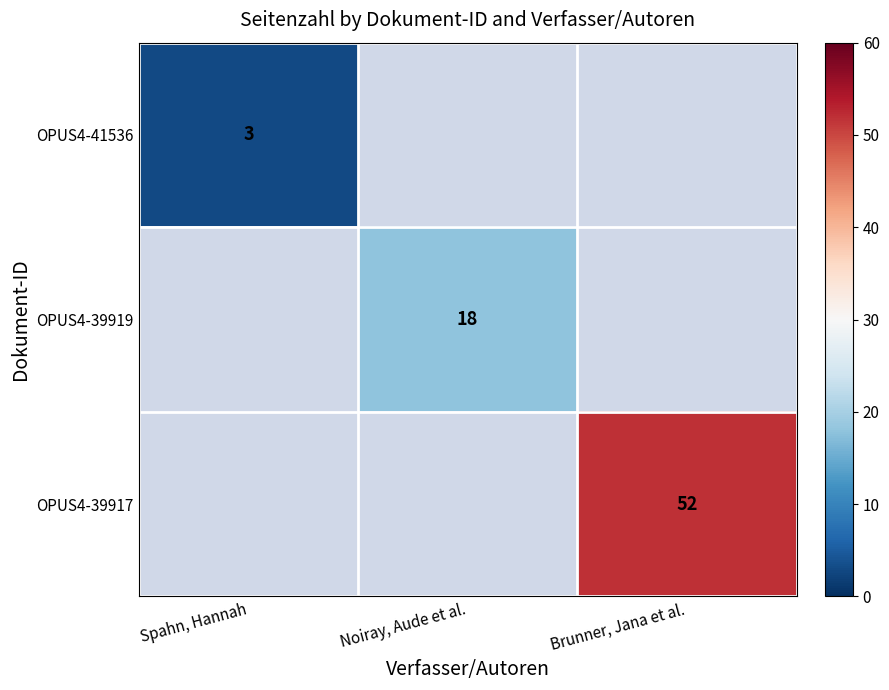

The value of OPUS4-41536 at Spahn, Hannah is 3. True or false?

True